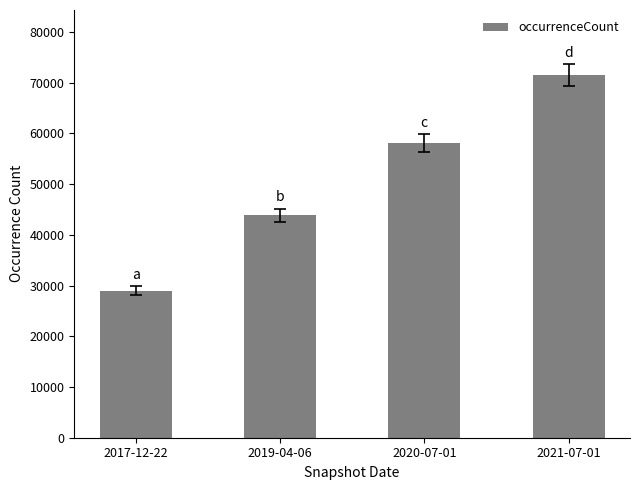

What is the difference between the maximum and minimum values?

42486